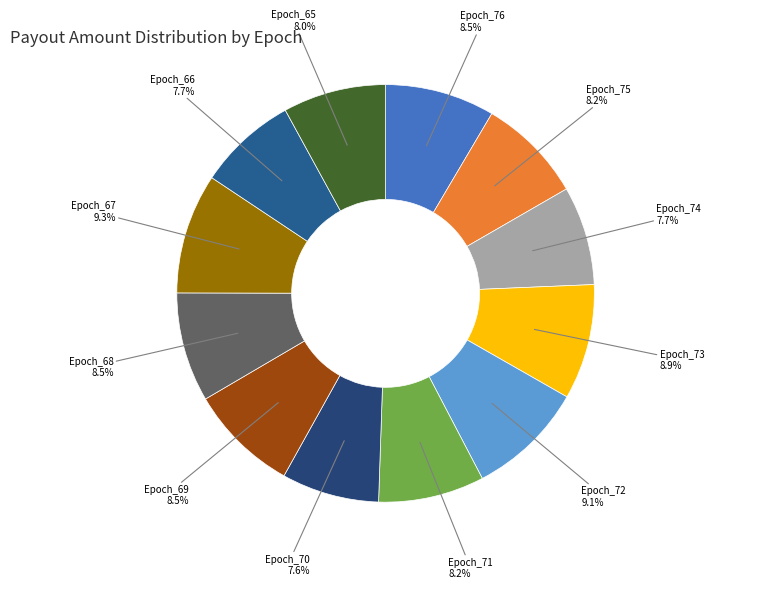

Combined, what portion of the pie is Epoch_65 and Epoch_76?

16.5%